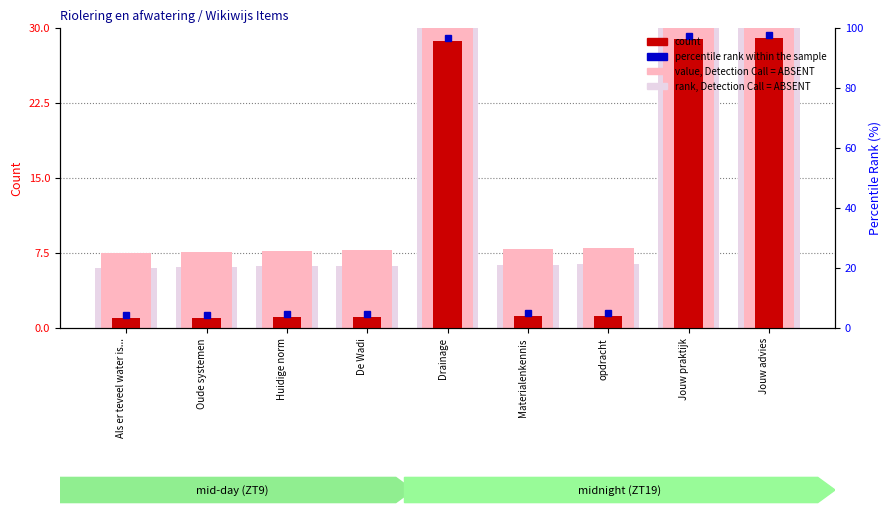

What is the difference between the count values at Drainage and opdracht?

27.4